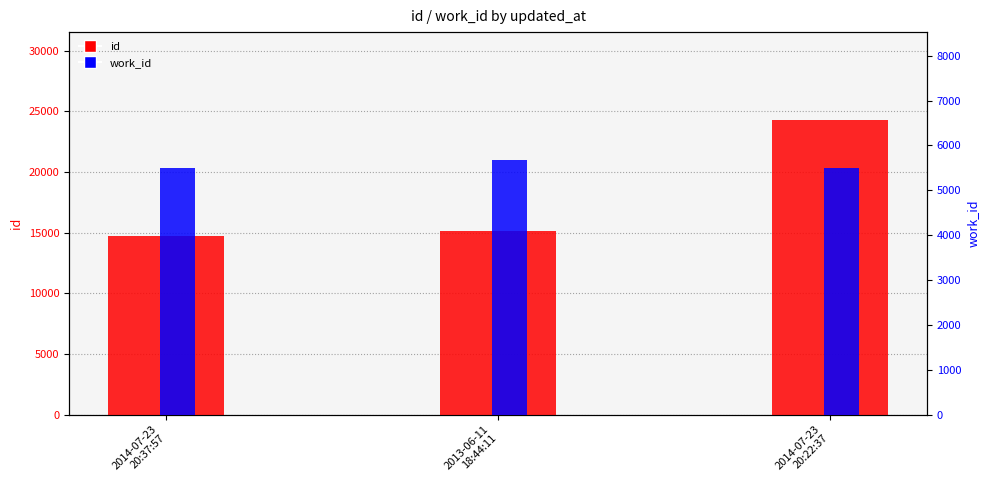

What is the total value across all series at 2014-07-23
20:37:57?

20250